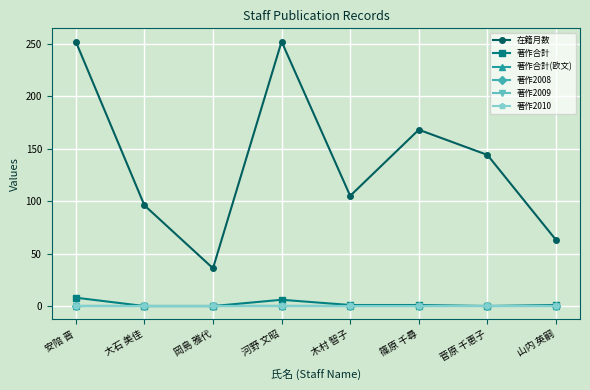

What is the label of the 6th point from the left?

篠原 千尋